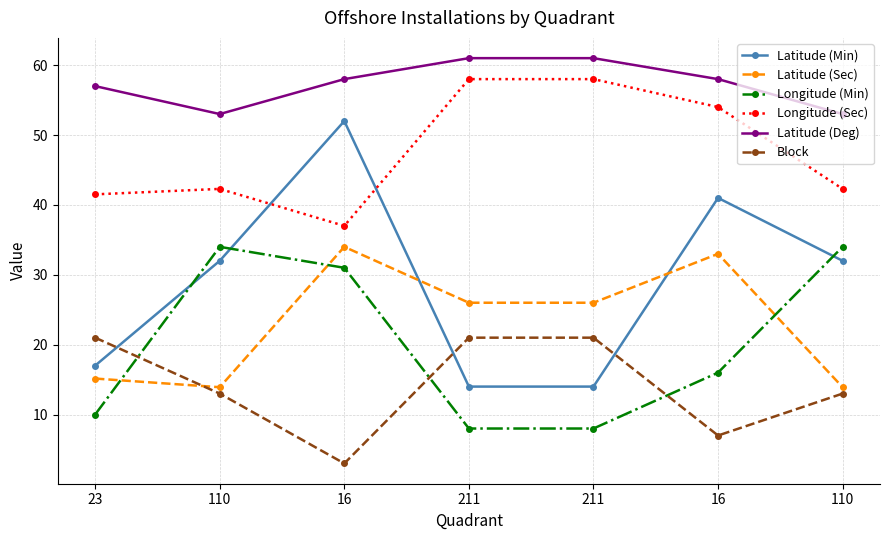

The value of Longitude (Sec) at 16 is 54.0. True or false?

True